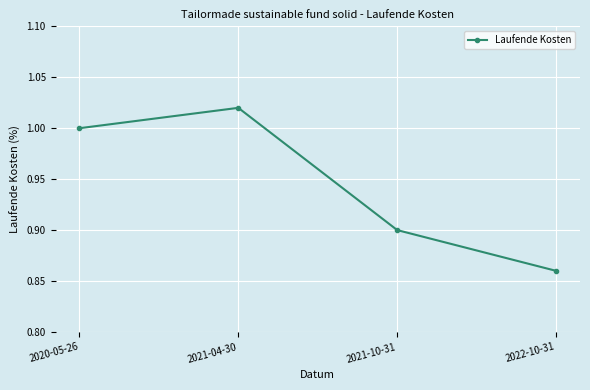

What position from the left is 2021-04-30?

2